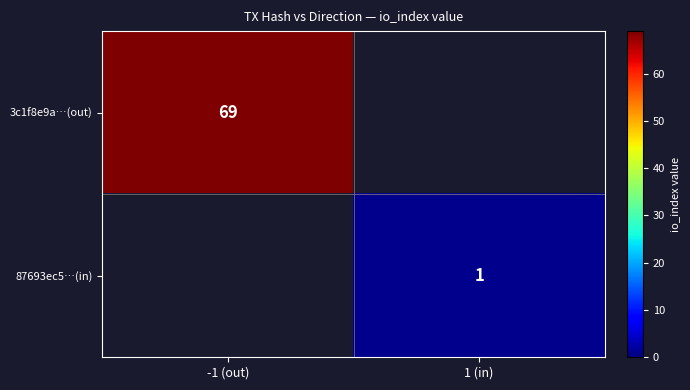

True or false: 3c1f8e9a…(out) has a value of 112 at -1 (out).

False